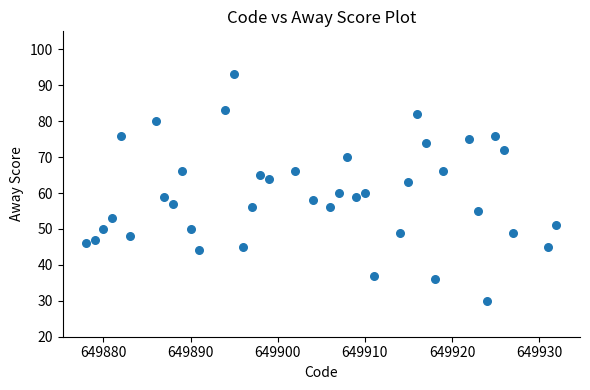

What is the range of Y values (max minus min)?

63